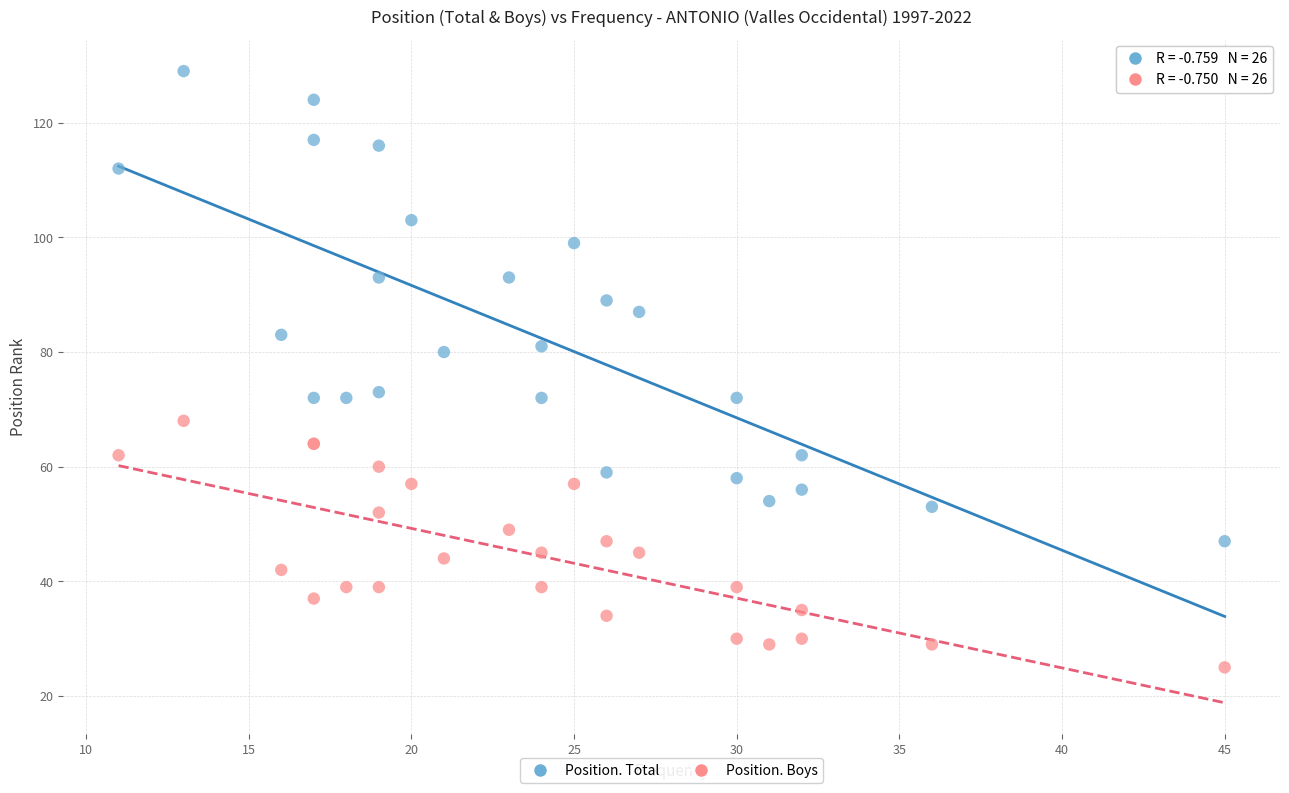

Which series has the largest Y range (max minus min)?

Position. Total